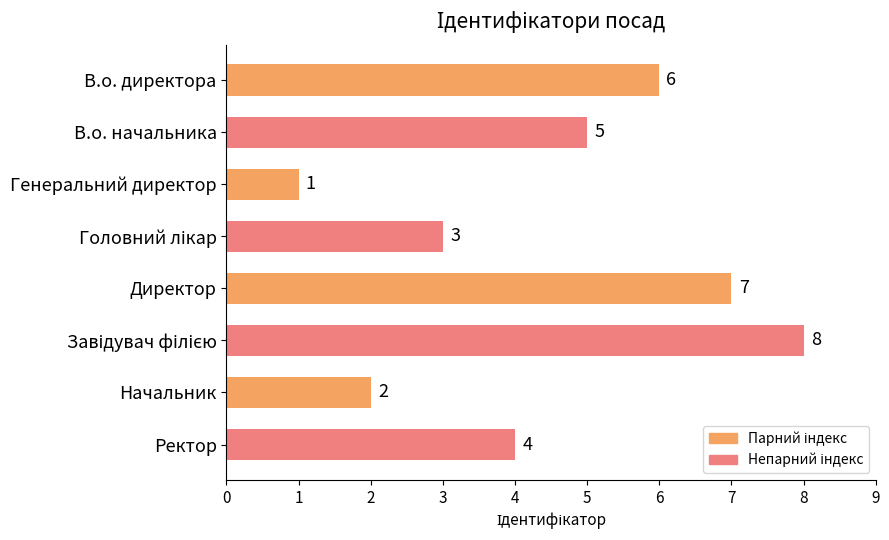

Are the bars grouped side by side (vs. stacked)?

No